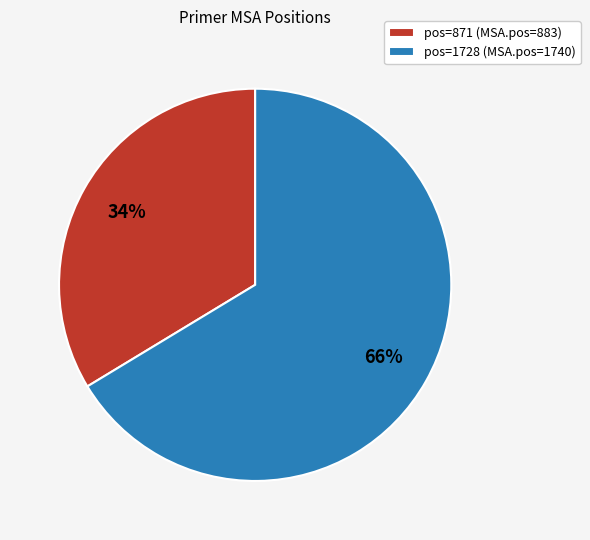

How many slices are in this pie chart?

2